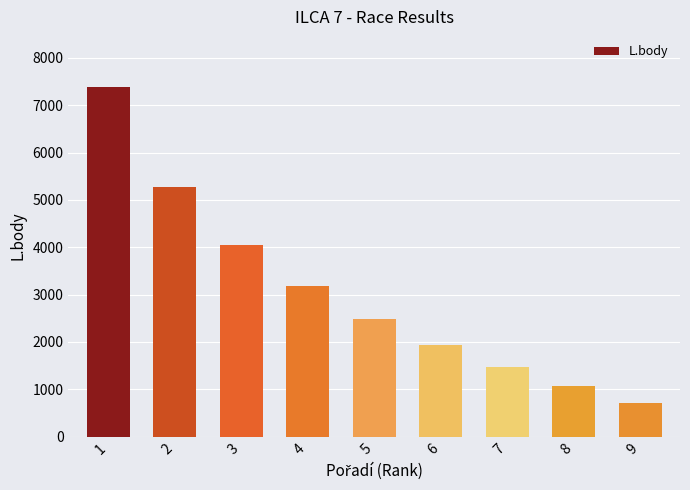

Are the bars grouped side by side (vs. stacked)?

No